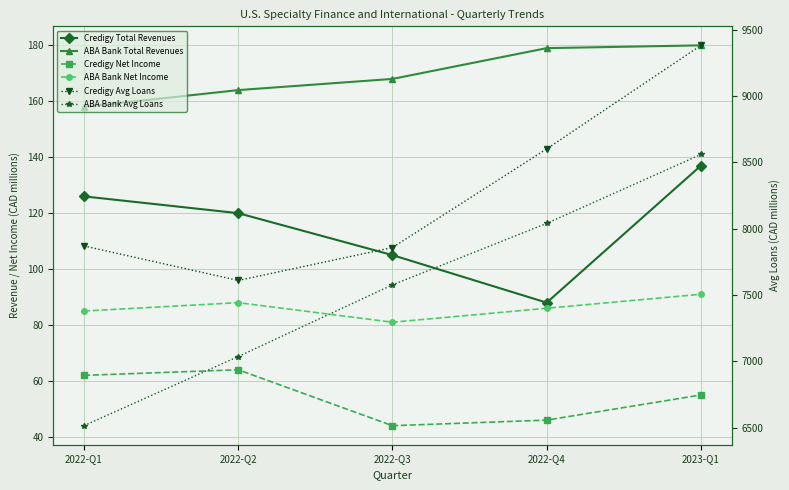

True or false: Credigy Avg Loans has more than 1 points higher than both neighbors.

False